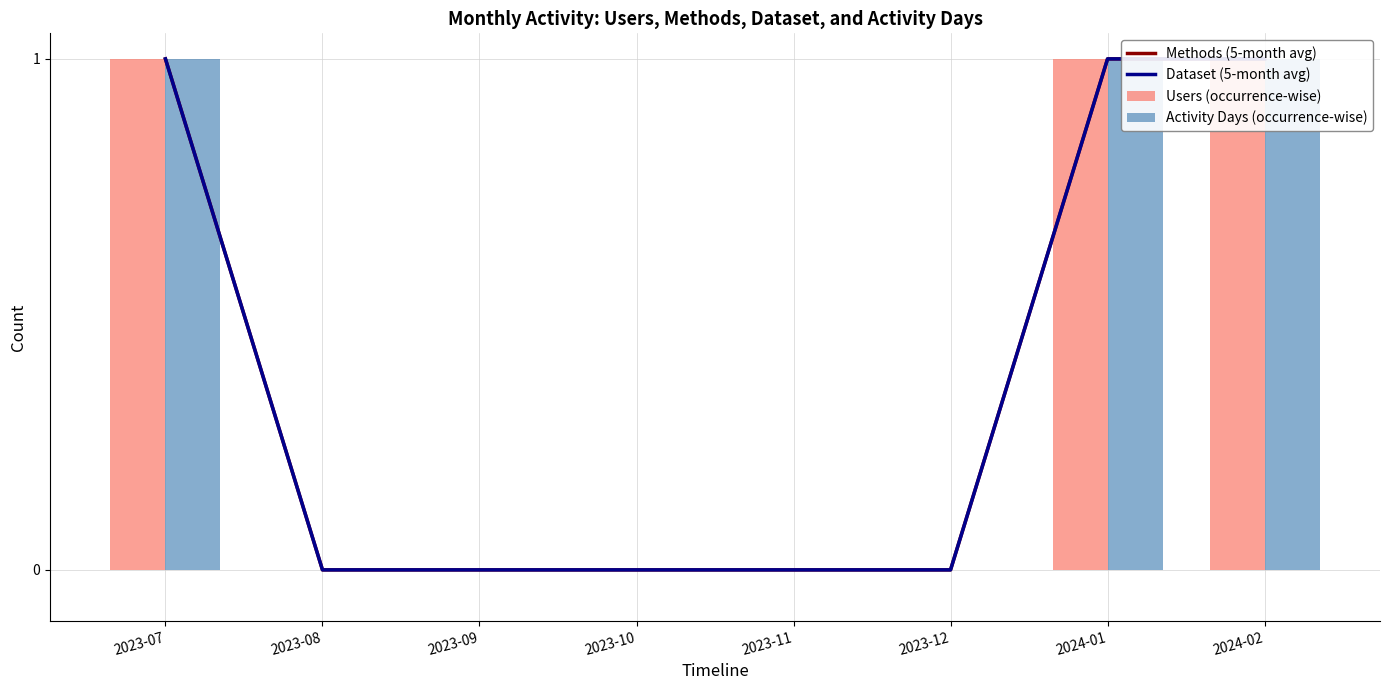

Is the value of Methods (5-month avg) at 2024-01 greater than the value of Activity Days (occurrence-wise) at 2024-02?

No